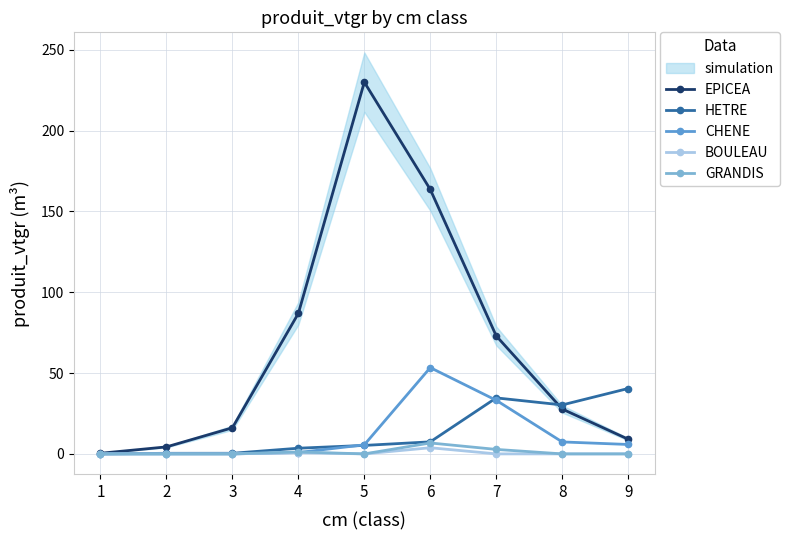

Rank the categories by BOULEAU value from lowest to highest.

1, 2, 3, 5, 7, 8, 9, 4, 6